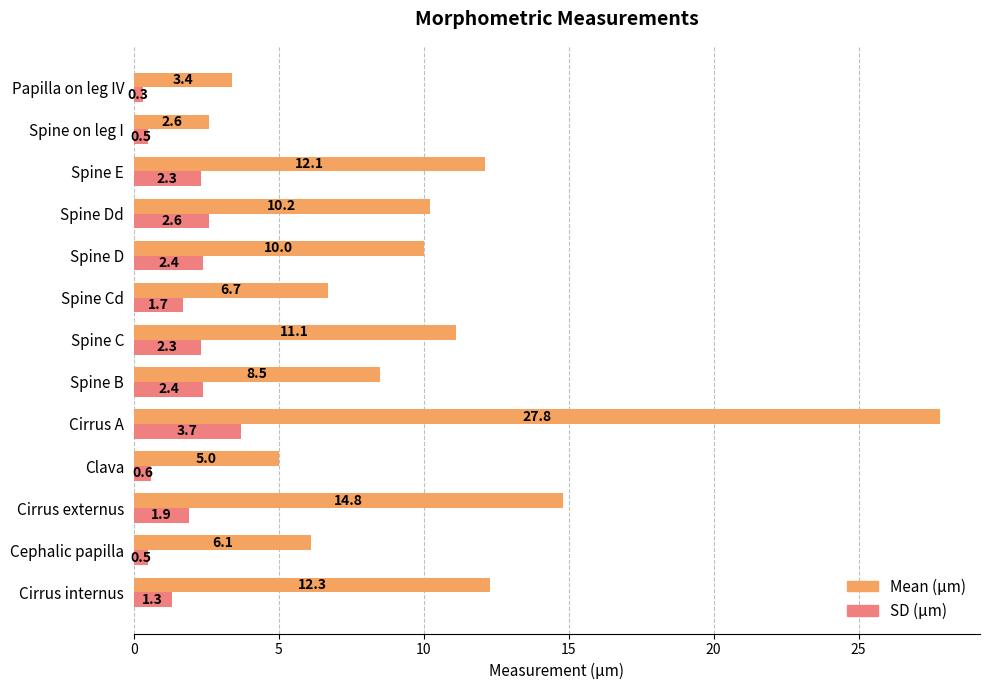

List the labels in order of Mean (µm) value, largest first.

Cirrus A, Cirrus externus, Cirrus internus, Spine E, Spine C, Spine Dd, Spine D, Spine B, Spine Cd, Cephalic papilla, Clava, Papilla on leg IV, Spine on leg I